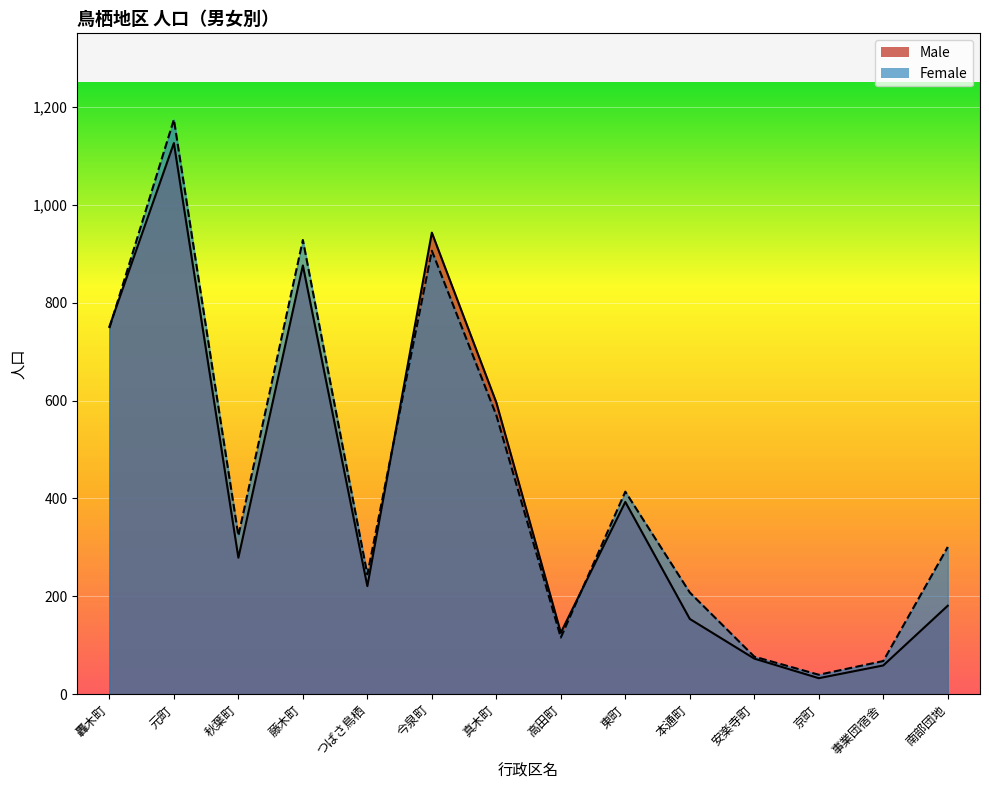

Where do Female and Male first cross each other?

轟木町 and 元町